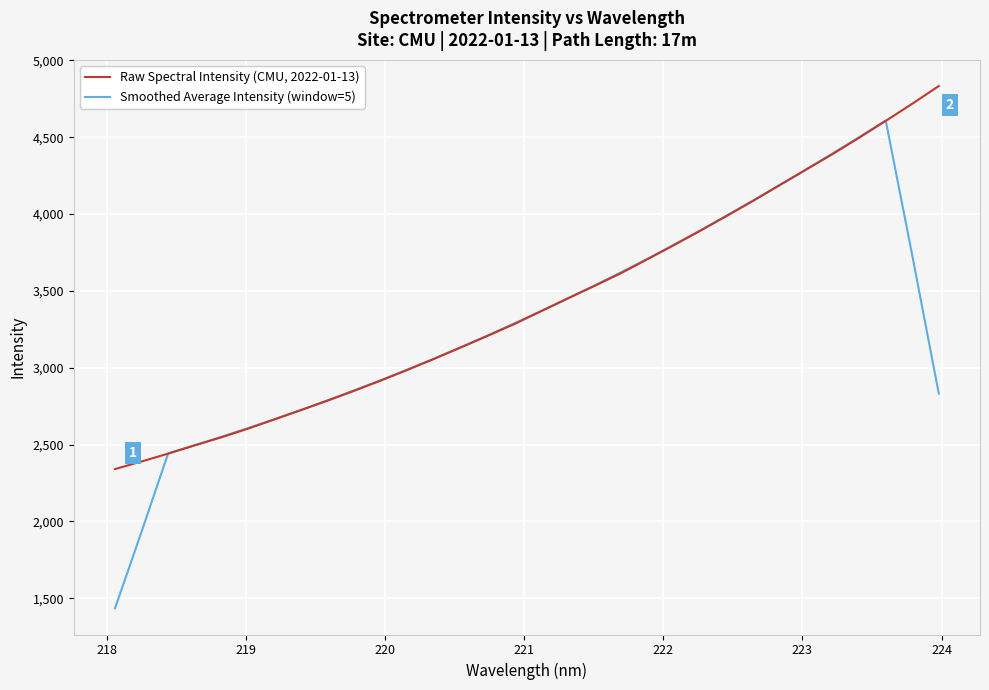

What is the lowest value of the Smoothed Average Intensity (window=5) series?

1434.6